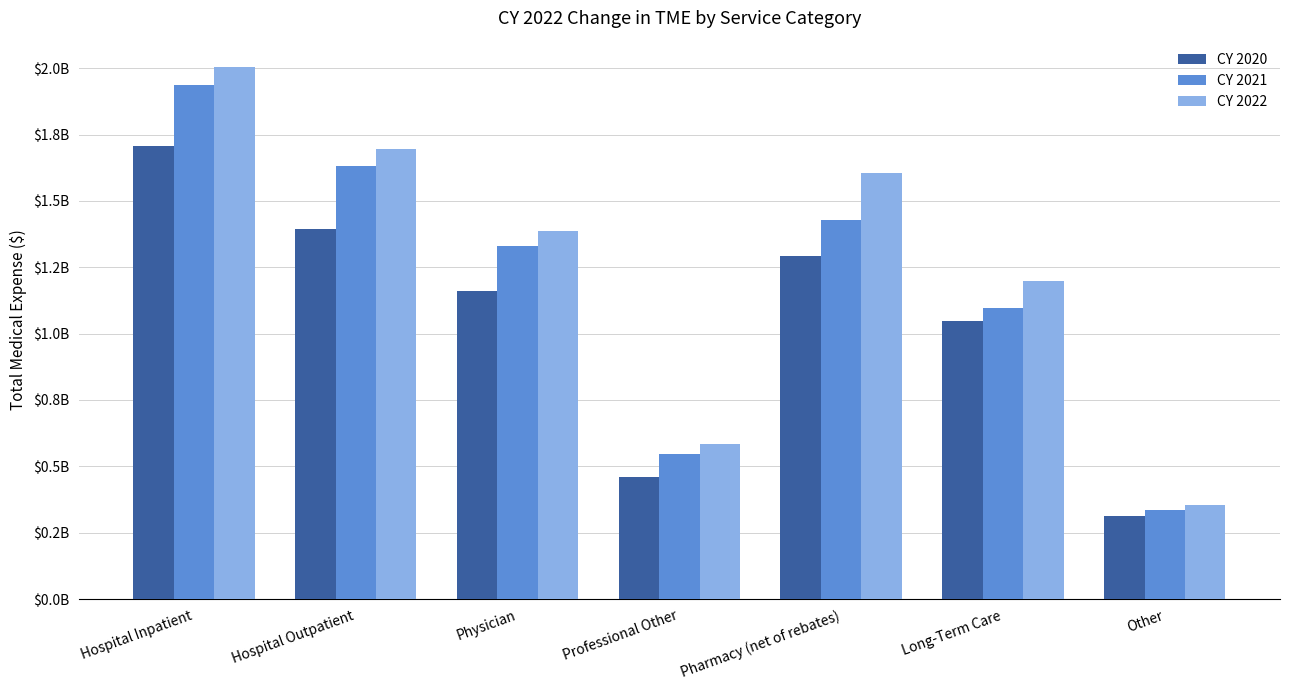

What is the minimum value for CY 2020?

314087365.4